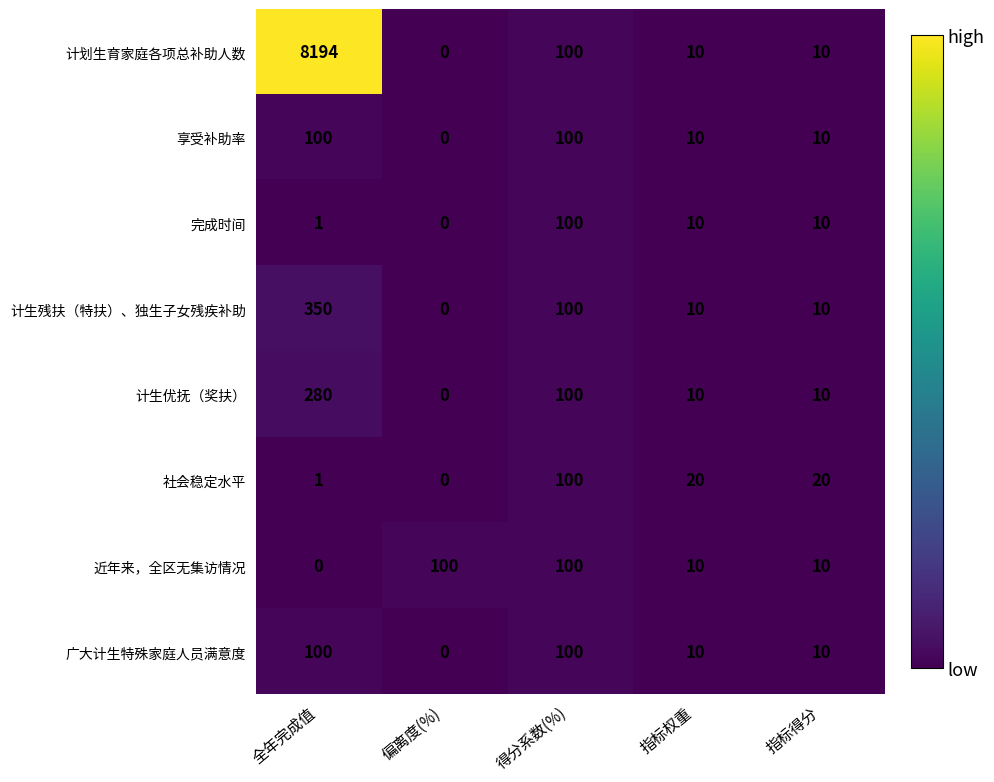

What is the maximum value shown in the chart?

8194